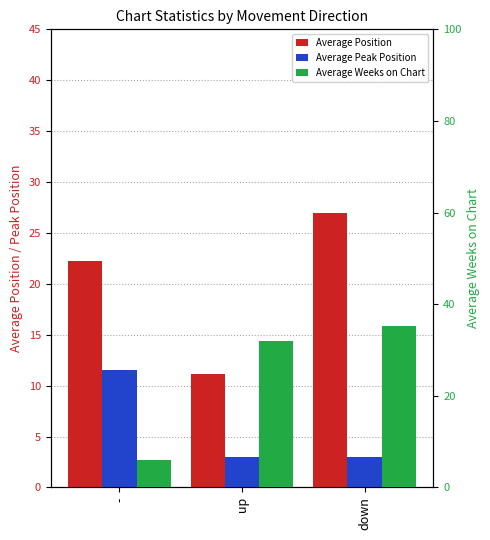

Is the value of Average Position at down greater than the value of Average Peak Position at -?

Yes